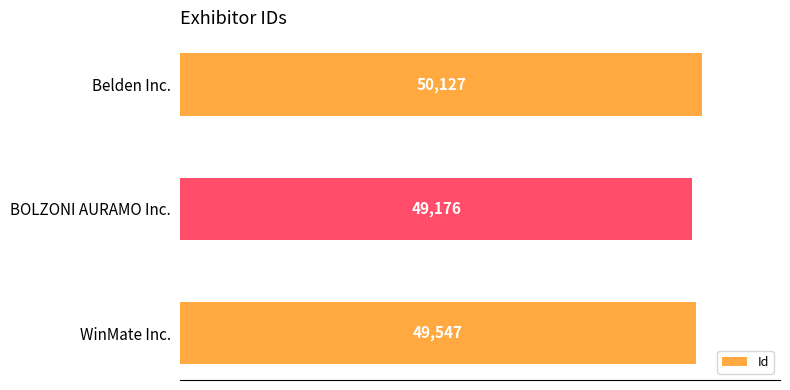

Is it true that the value at Belden Inc. is 85979?

False